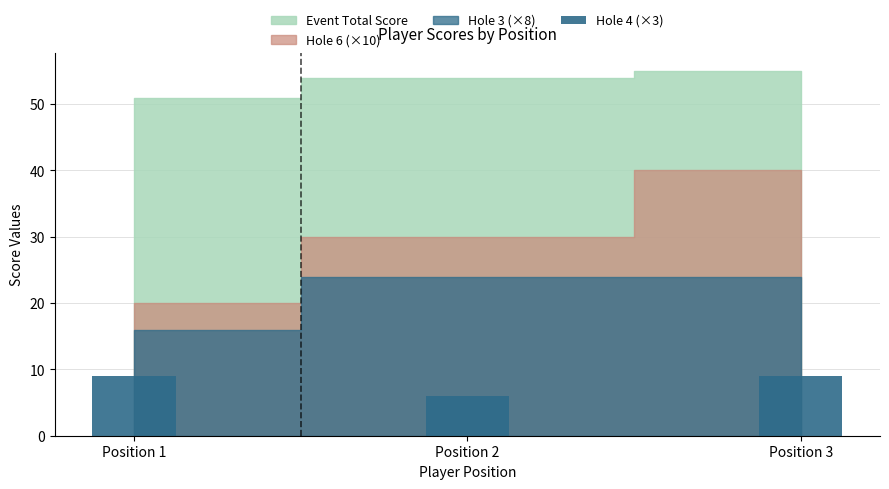

What is the greatest value displayed?

9